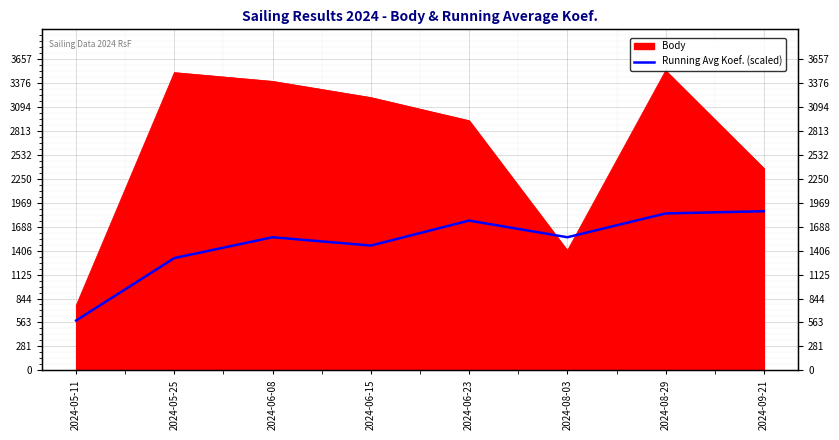

The value at 2024-06-15 is 1464.6. True or false?

True